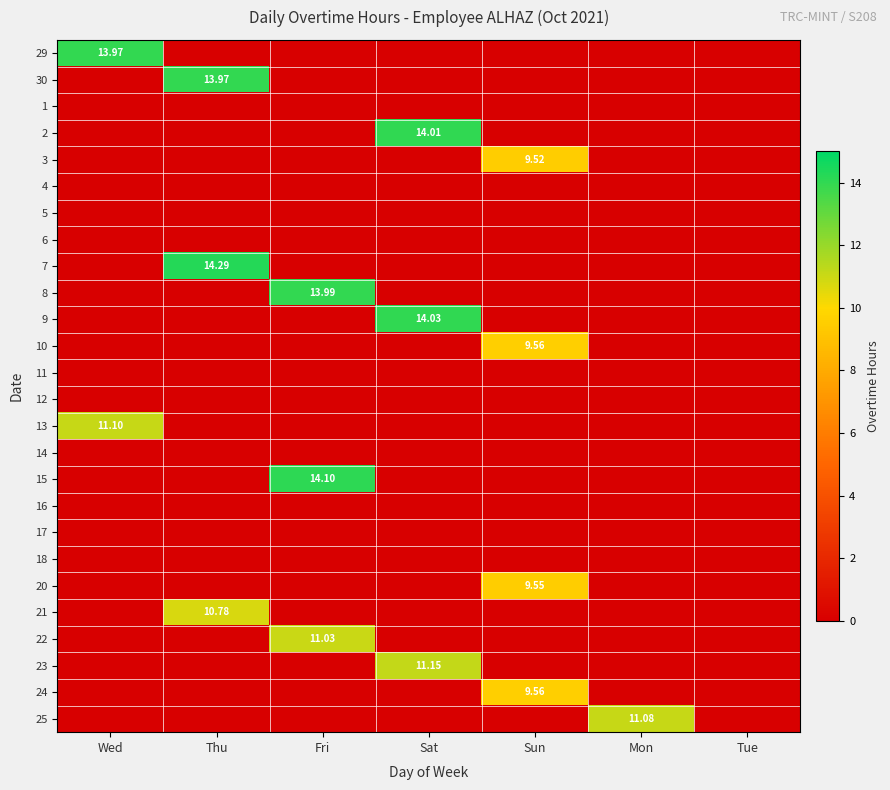

How many categories are shown in the chart?

7